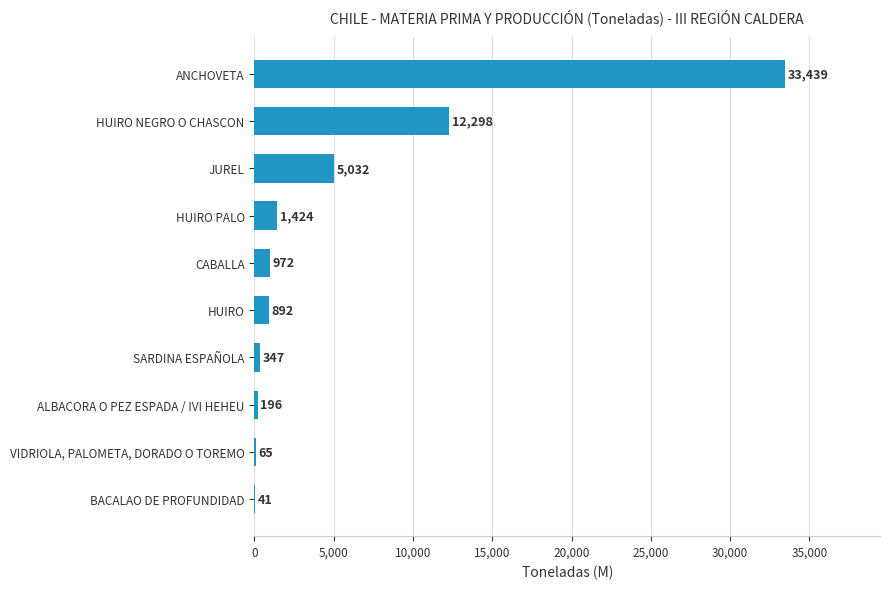

What is the ratio of the value at ANCHOVETA to the value at SARDINA ESPAÑOLA?

96.4